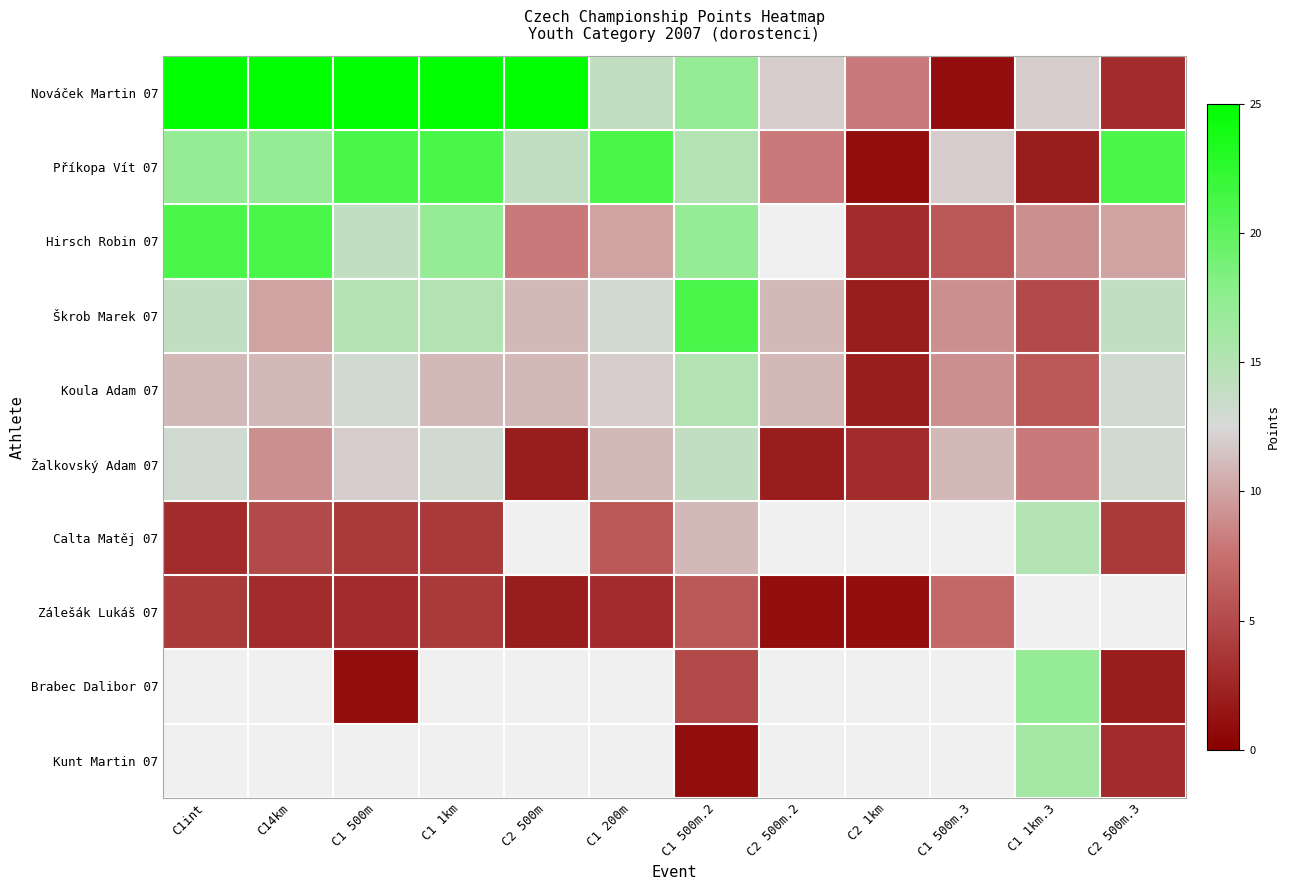

How many data points does each series have?

12